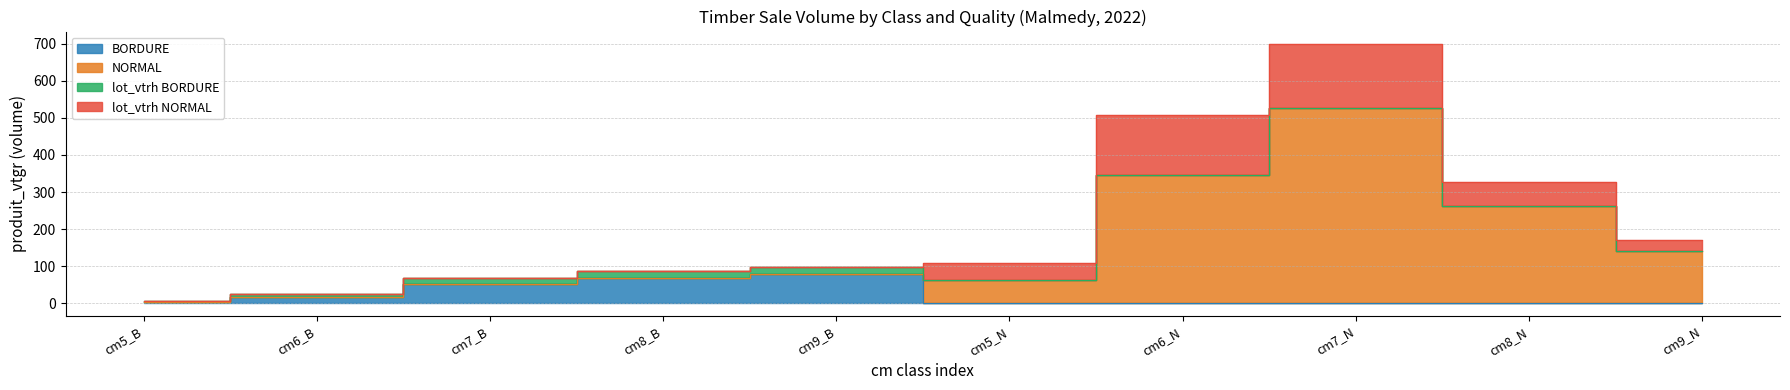

At which label is NORMAL closest to 264?

cm8_N